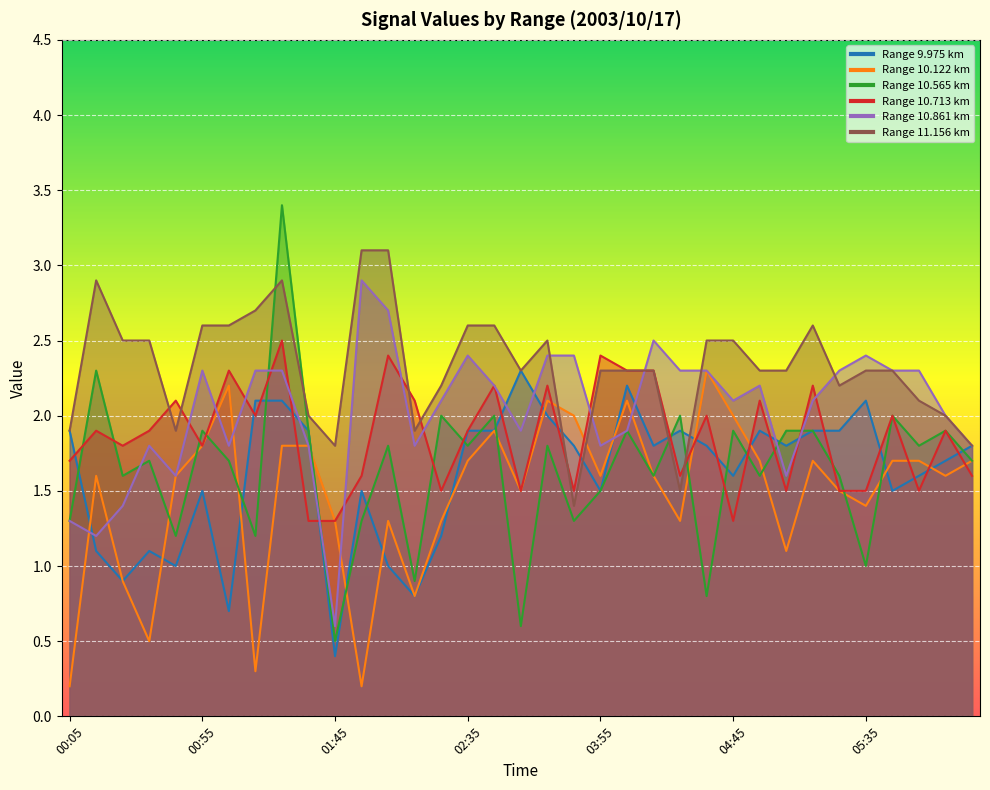

Reading left to right, what are all the values shown in this chart?

9.975: 00:05=1.9	00:15=1.1	00:25=0.9	00:35=1.1	00:45=1.0	00:55=1.5	01:05=0.7	01:15=2.1	01:25=2.1	01:35=1.9	01:45=0.4	01:55=1.5	02:05=1.0	02:15=0.8	02:25=1.2	02:35=1.9	03:15=1.9	03:25=2.3	03:35=2.0	03:45=1.8	03:55=1.5	04:05=2.2	04:15=1.8	04:25=1.9	04:35=1.8	04:45=1.6	04:55=1.9	05:05=1.8	05:15=1.9	05:25=1.9	05:35=2.1	05:45=1.5	05:55=1.6	06:05=1.7	06:15=1.8
10.122: 00:05=0.2	00:15=1.6	00:25=0.9	00:35=0.5	00:45=1.6	00:55=1.8	01:05=2.2	01:15=0.3	01:25=1.8	01:35=1.8	01:45=1.3	01:55=0.2	02:05=1.3	02:15=0.8	02:25=1.3	02:35=1.7	03:15=1.9	03:25=1.5	03:35=2.1	03:45=2.0	03:55=1.6	04:05=2.1	04:15=1.6	04:25=1.3	04:35=2.3	04:45=2.0	04:55=1.7	05:05=1.1	05:15=1.7	05:25=1.5	05:35=1.4	05:45=1.7	05:55=1.7	06:05=1.6	06:15=1.7
10.565: 00:05=1.3	00:15=2.3	00:25=1.6	00:35=1.7	00:45=1.2	00:55=1.9	01:05=1.7	01:15=1.2	01:25=3.4	01:35=1.9	01:45=0.5	01:55=1.3	02:05=1.8	02:15=0.9	02:25=2.0	02:35=1.8	03:15=2.0	03:25=0.6	03:35=1.8	03:45=1.3	03:55=1.5	04:05=1.9	04:15=1.6	04:25=2.0	04:35=0.8	04:45=1.9	04:55=1.6	05:05=1.9	05:15=1.9	05:25=1.6	05:35=1.0	05:45=2.0	05:55=1.8	06:05=1.9	06:15=1.7
10.713: 00:05=1.7	00:15=1.9	00:25=1.8	00:35=1.9	00:45=2.1	00:55=1.8	01:05=2.3	01:15=2.0	01:25=2.5	01:35=1.3	01:45=1.3	01:55=1.6	02:05=2.4	02:15=2.1	02:25=1.5	02:35=1.9	03:15=2.2	03:25=1.5	03:35=2.2	03:45=1.5	03:55=2.4	04:05=2.3	04:15=2.3	04:25=1.6	04:35=2.0	04:45=1.3	04:55=2.1	05:05=1.5	05:15=2.2	05:25=1.5	05:35=1.5	05:45=2.0	05:55=1.5	06:05=1.9	06:15=1.6
10.861: 00:05=1.3	00:15=1.2	00:25=1.4	00:35=1.8	00:45=1.6	00:55=2.3	01:05=1.8	01:15=2.3	01:25=2.3	01:35=1.8	01:45=0.6	01:55=2.9	02:05=2.7	02:15=1.8	02:25=2.1	02:35=2.4	03:15=2.2	03:25=1.9	03:35=2.4	03:45=2.4	03:55=1.8	04:05=1.9	04:15=2.5	04:25=2.3	04:35=2.3	04:45=2.1	04:55=2.2	05:05=1.6	05:15=2.1	05:25=2.3	05:35=2.4	05:45=2.3	05:55=2.3	06:05=2.0	06:15=1.8
11.156: 00:05=1.9	00:15=2.9	00:25=2.5	00:35=2.5	00:45=1.9	00:55=2.6	01:05=2.6	01:15=2.7	01:25=2.9	01:35=2.0	01:45=1.8	01:55=3.1	02:05=3.1	02:15=1.9	02:25=2.2	02:35=2.6	03:15=2.6	03:25=2.3	03:35=2.5	03:45=1.4	03:55=2.3	04:05=2.3	04:15=2.3	04:25=1.5	04:35=2.5	04:45=2.5	04:55=2.3	05:05=2.3	05:15=2.6	05:25=2.2	05:35=2.3	05:45=2.3	05:55=2.1	06:05=2.0	06:15=1.8